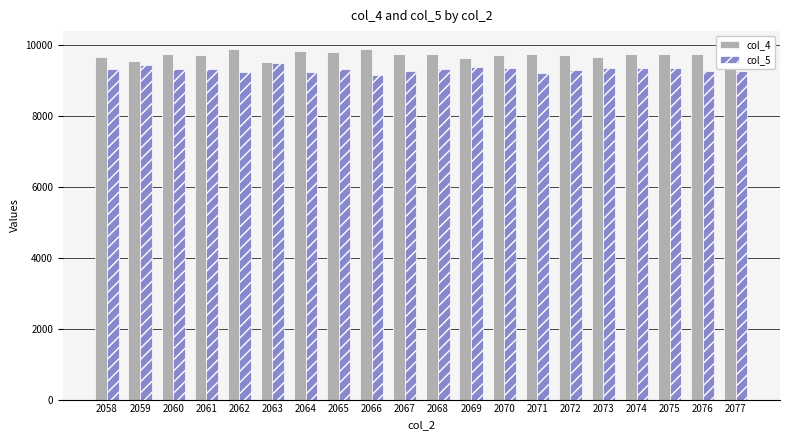

The value of col_4 at 2067 is 9739. True or false?

True